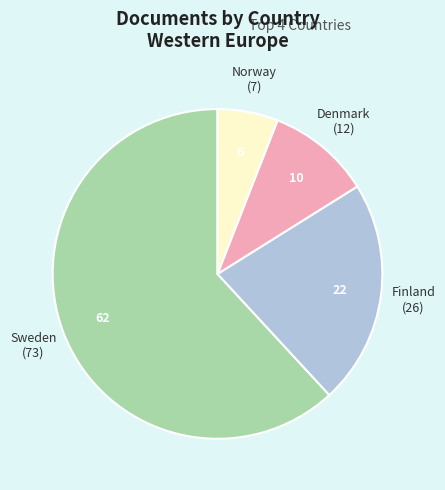

Does Sweden represent more than half of the total?

Yes